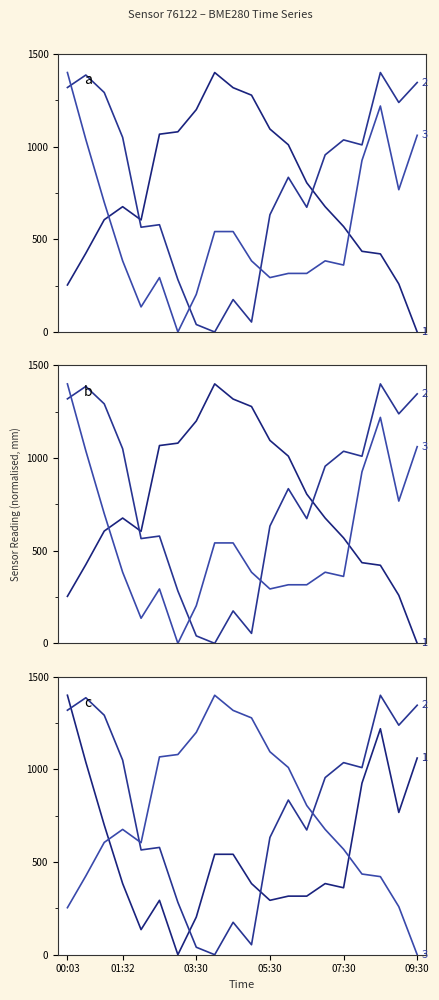

The temperature series shows 316.1 at 12. True or false?

True